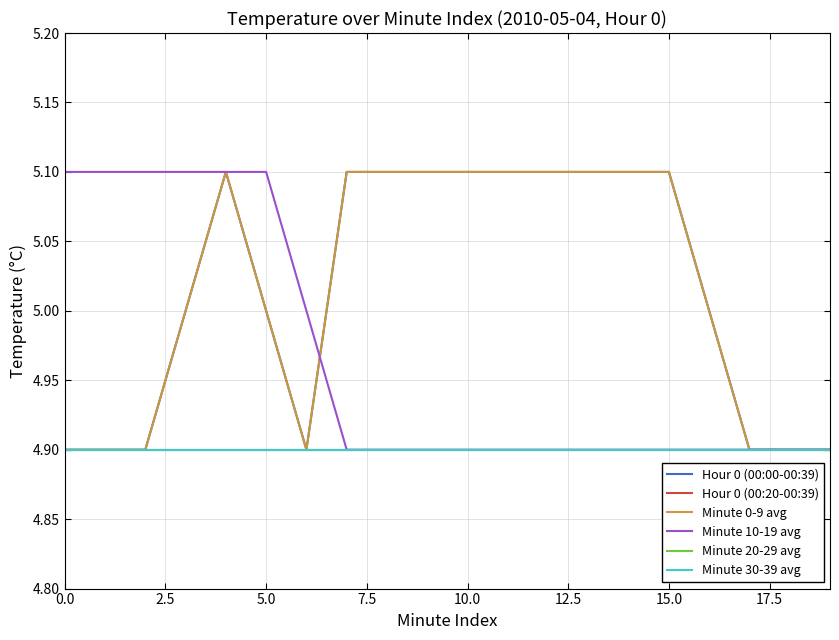

Is this an area chart (filled region under the line)?

No